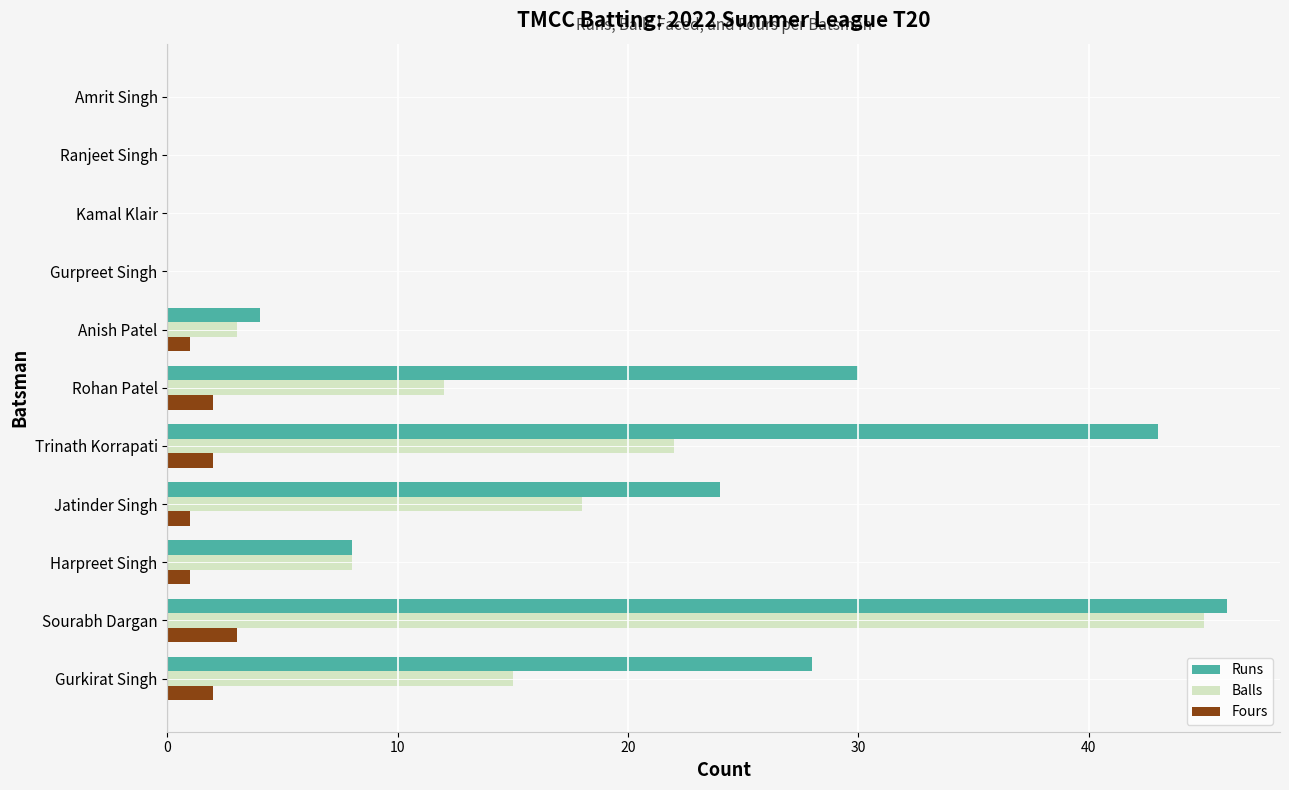

What are all the series names shown in the legend?

Runs, Balls, Fours